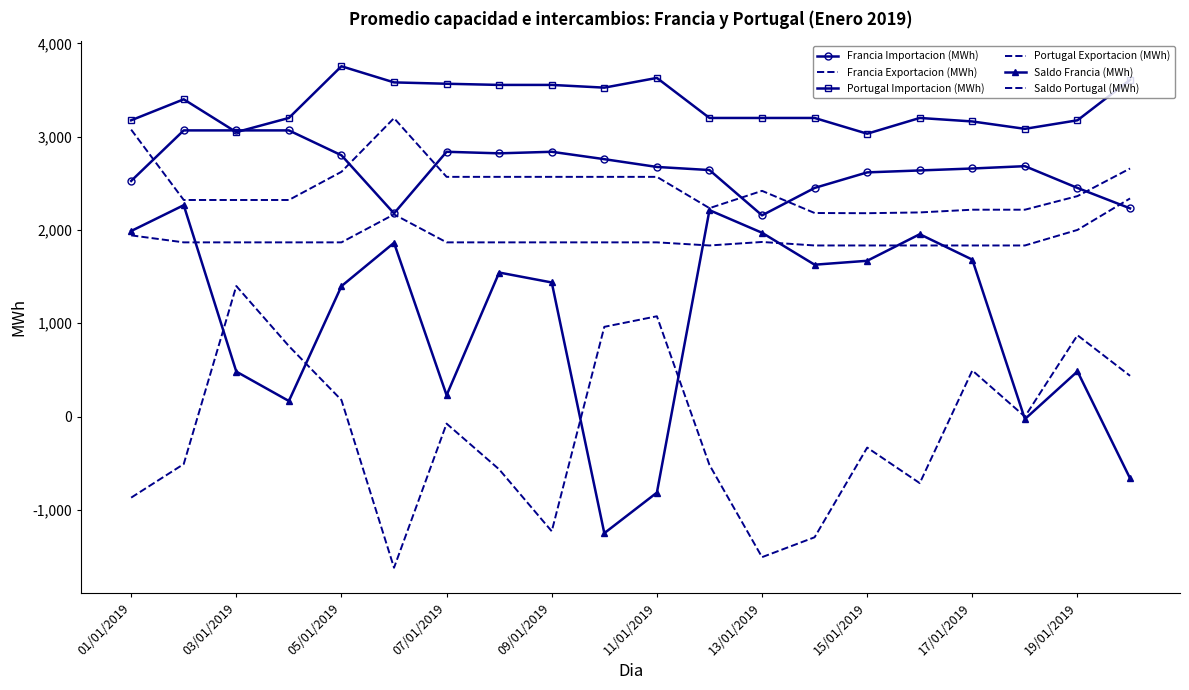

Where is Saldo Francia (MWh) nearest to the value 507?

19/01/2019